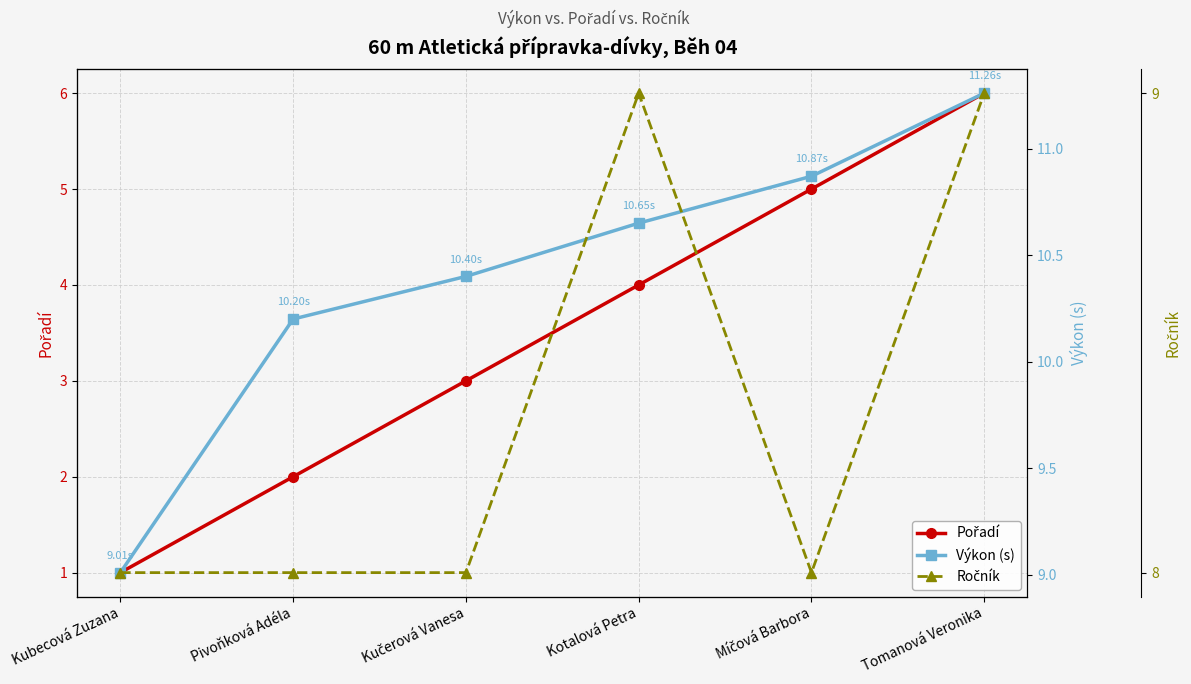

Reading left to right, transcribe all the data shown in this chart.

Pořadí: 1.0	2.0	3.0	4.0	5.0	6.0
Výkon (s): 9.0	10.2	10.4	10.7	10.9	11.3
Ročník: 8.0	8.0	8.0	9.0	8.0	9.0